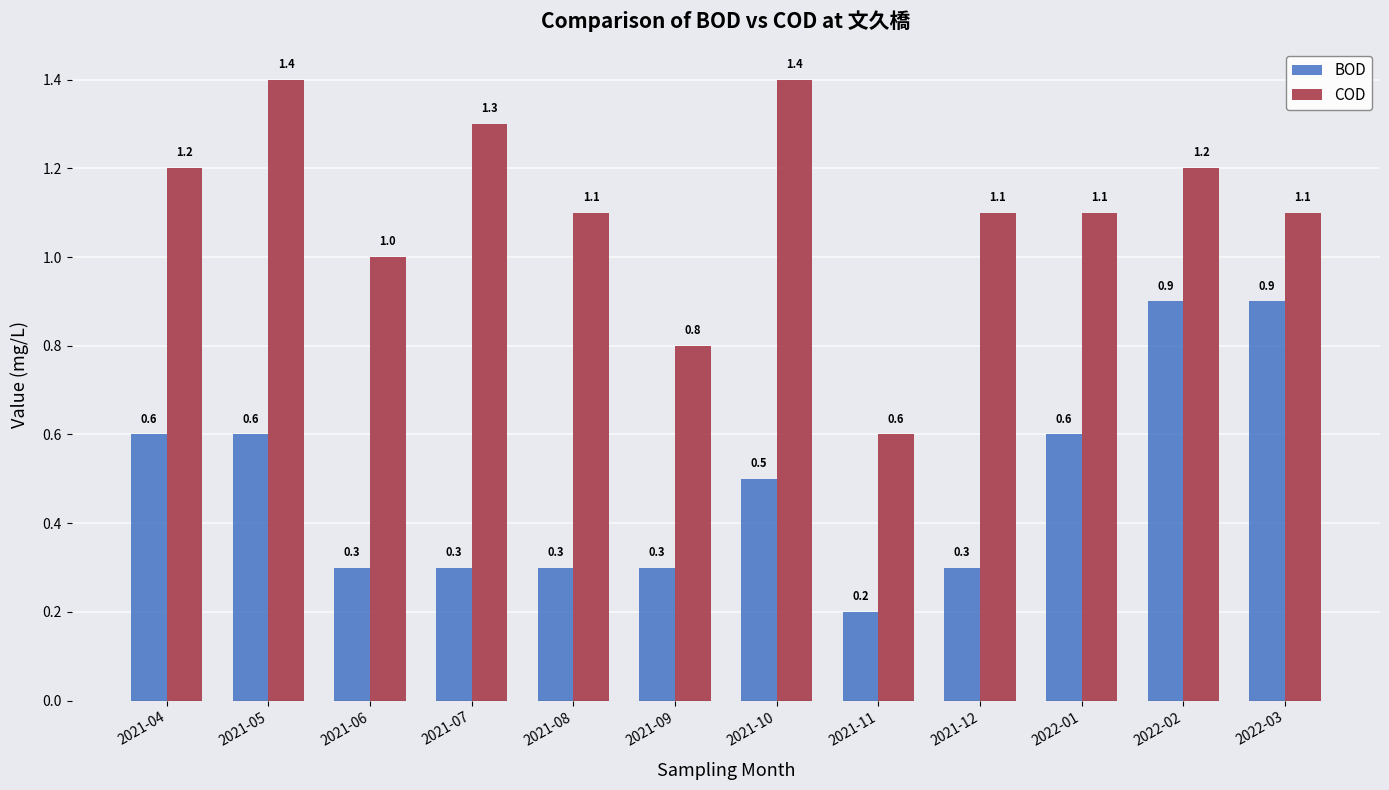

Reading left to right, transcribe all the data shown in this chart.

BOD: 0.6	0.6	0.3	0.3	0.3	0.3	0.5	0.2	0.3	0.6	0.9	0.9
COD: 1.2	1.4	1.0	1.3	1.1	0.8	1.4	0.6	1.1	1.1	1.2	1.1